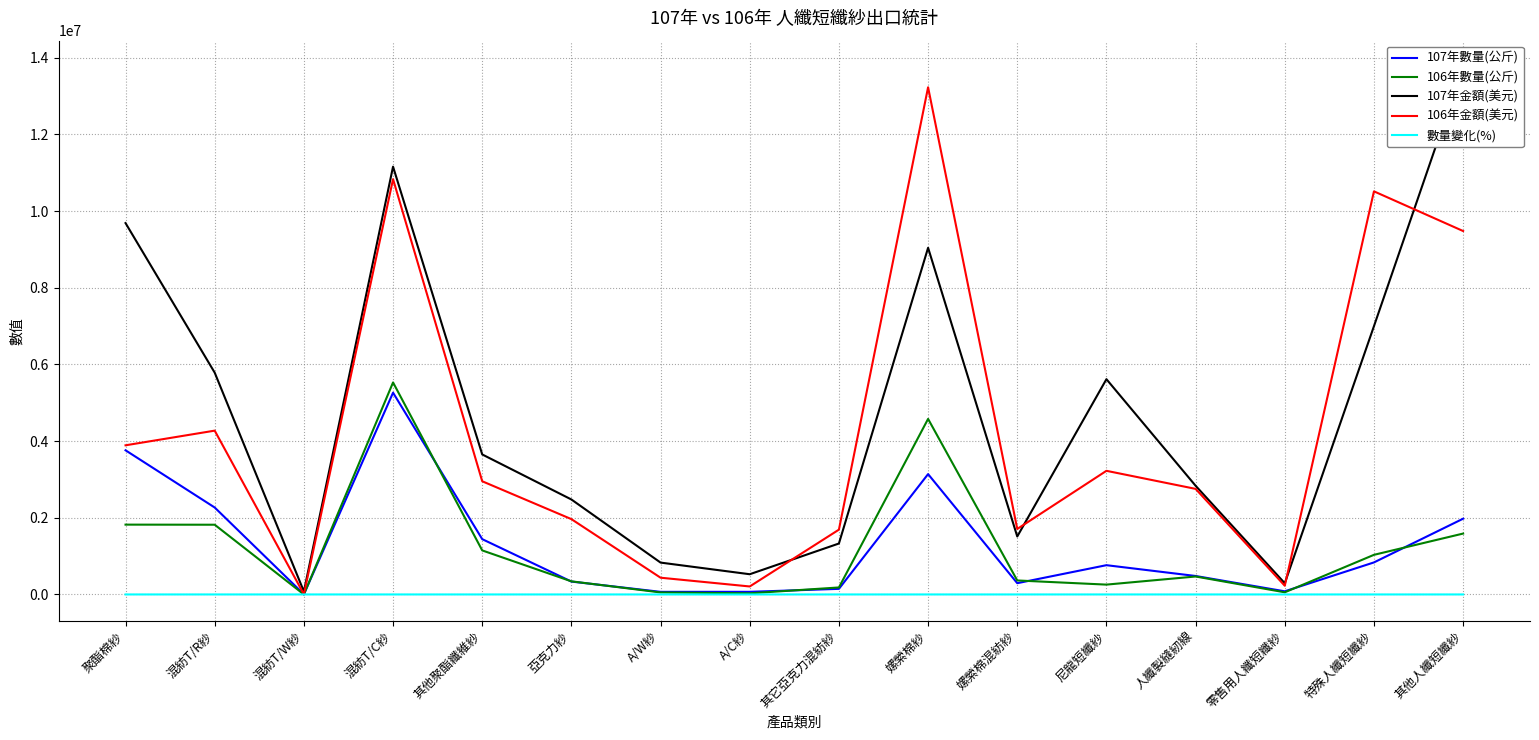

The 107年數量(公斤) series shows 417285.6 at 尼龍短纖紗. True or false?

False